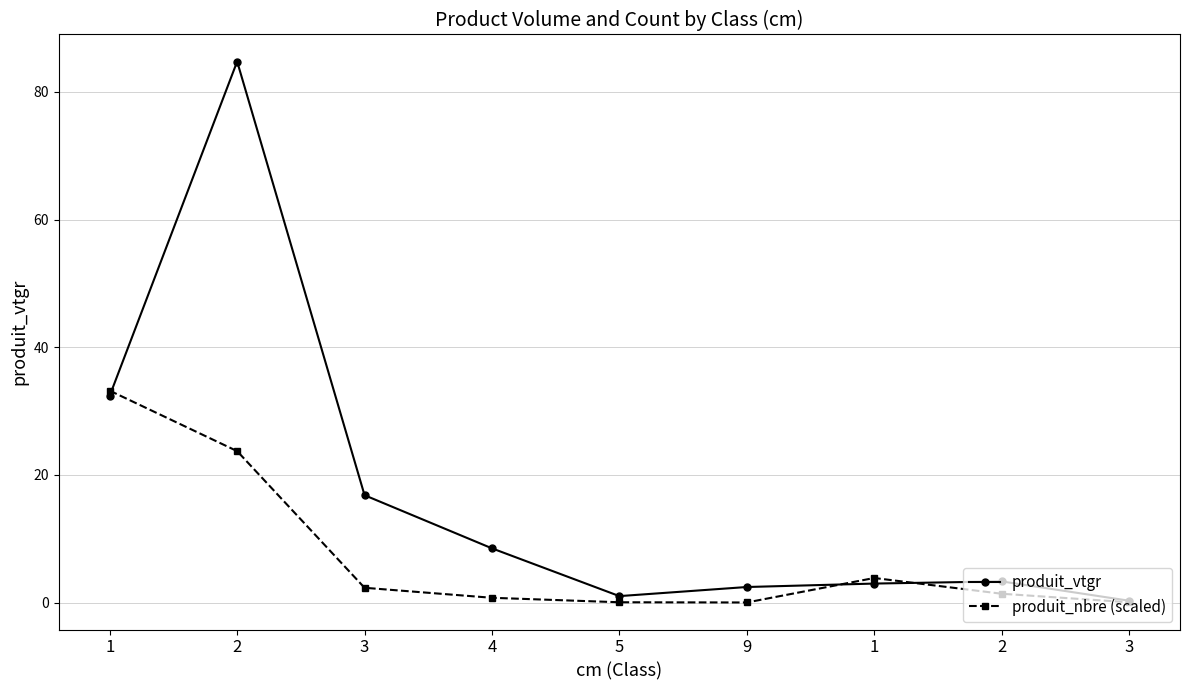

The value of produit_nbre (scaled) at 5 is 0.0. True or false?

False